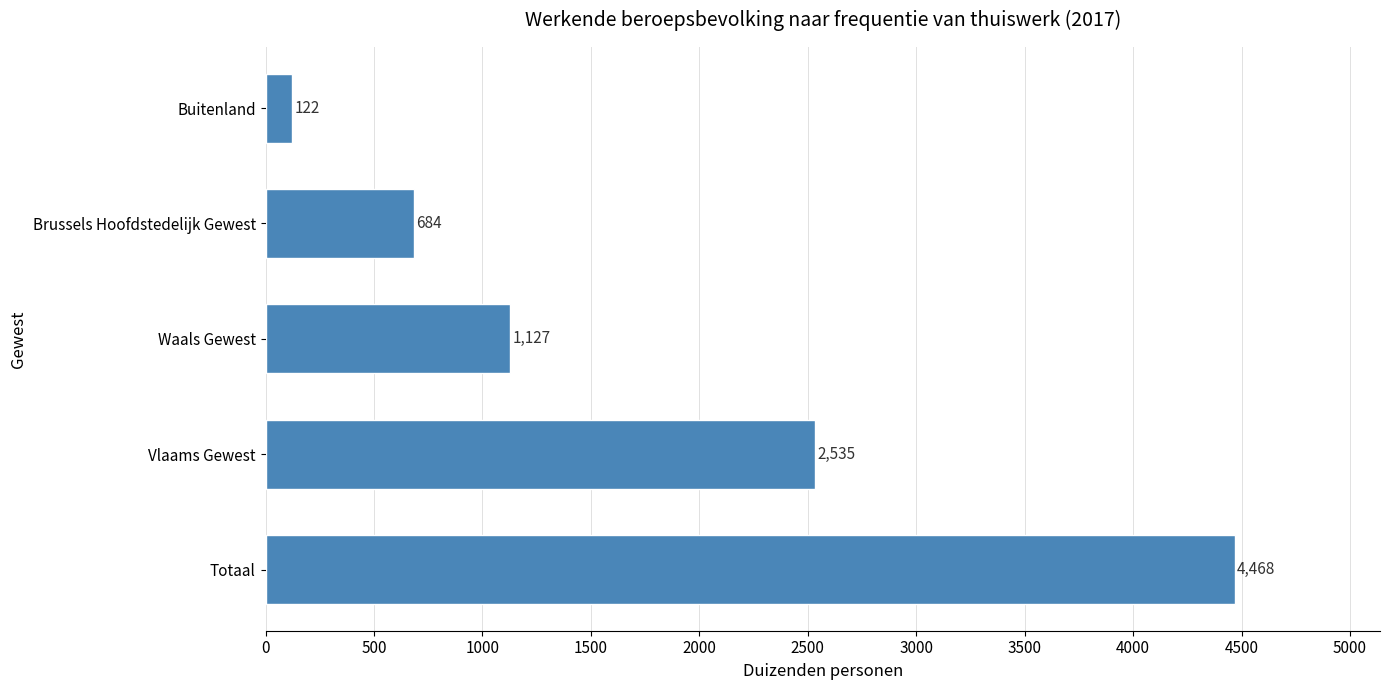

List the labels in order of value, largest first.

Totaal, Vlaams Gewest, Waals Gewest, Brussels Hoofdstedelijk Gewest, Buitenland